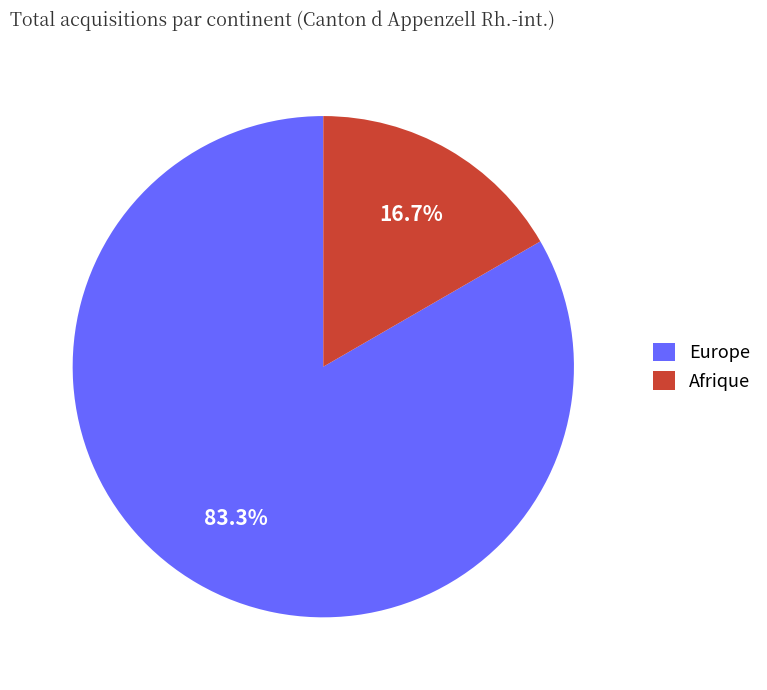

Is it true that Europe is 83% of the pie?

True